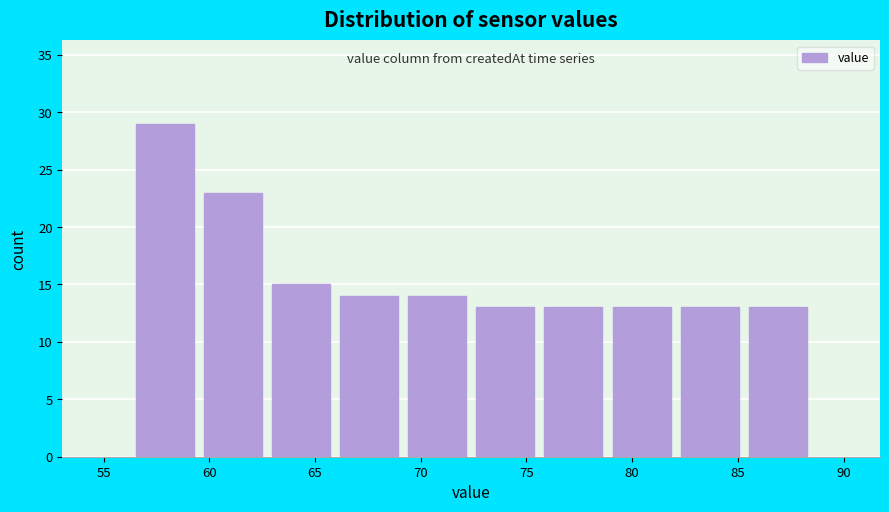

Which range on the x-axis has the tallest bar?

56.5 to 59.5